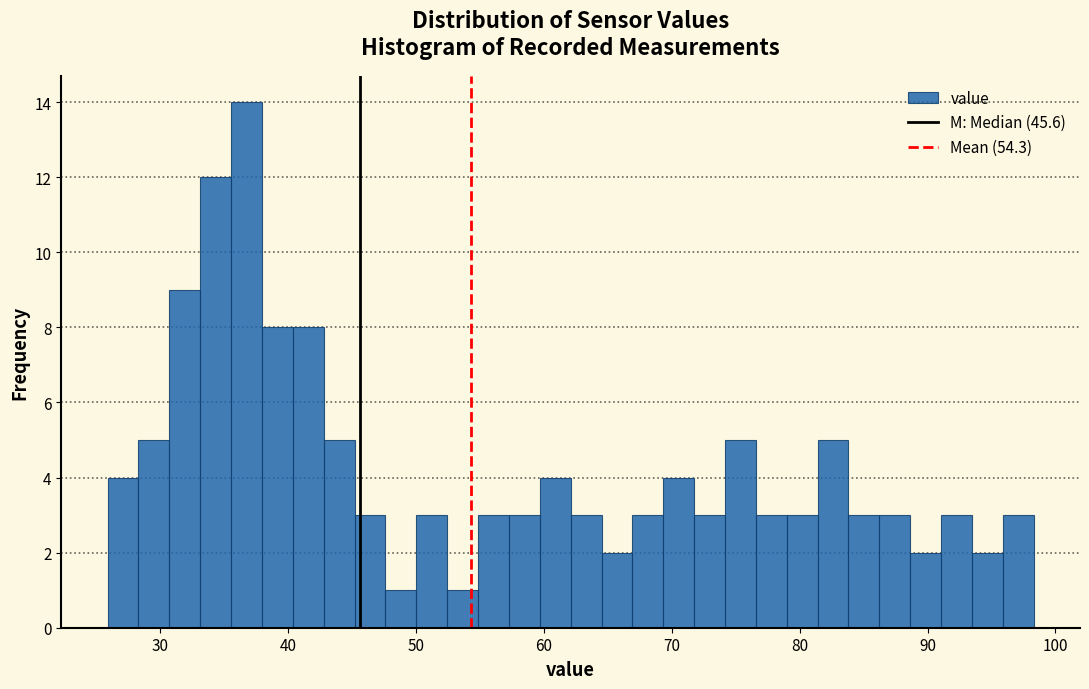

Around what value on the x-axis is the tallest bar? Give the approximate position of its centre, as read against the axis.

37